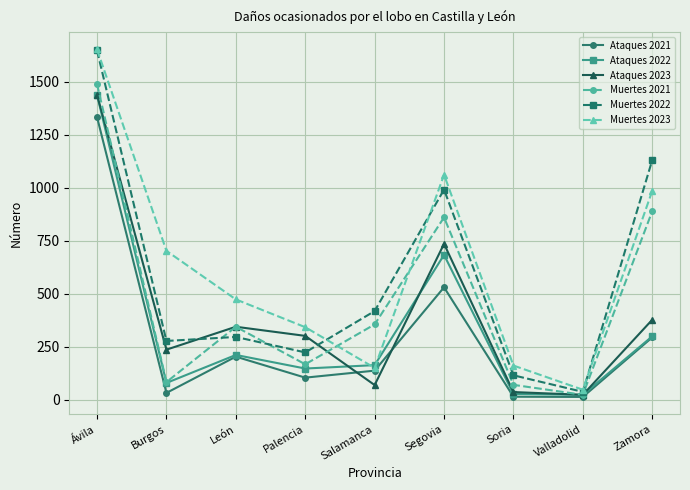

Is the value of Muertes 2021 at Palencia greater than the value of Ataques 2023 at Zamora?

No